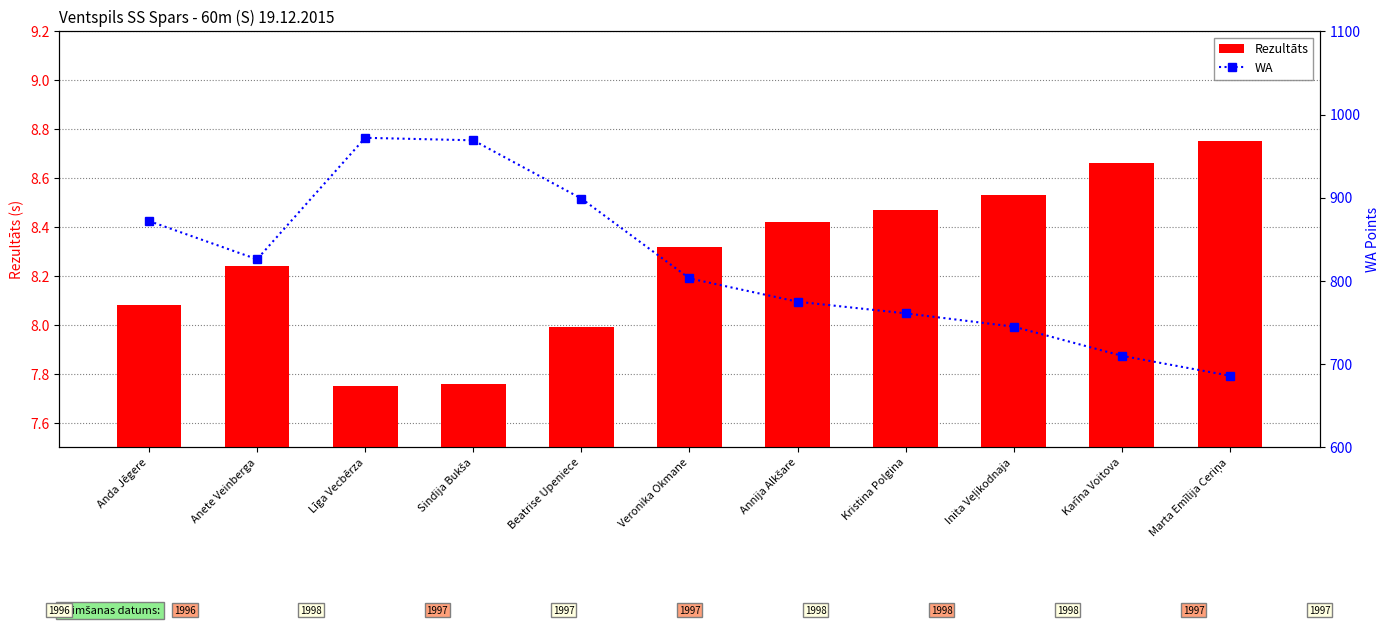

Which series has the largest total across all categories?

WA